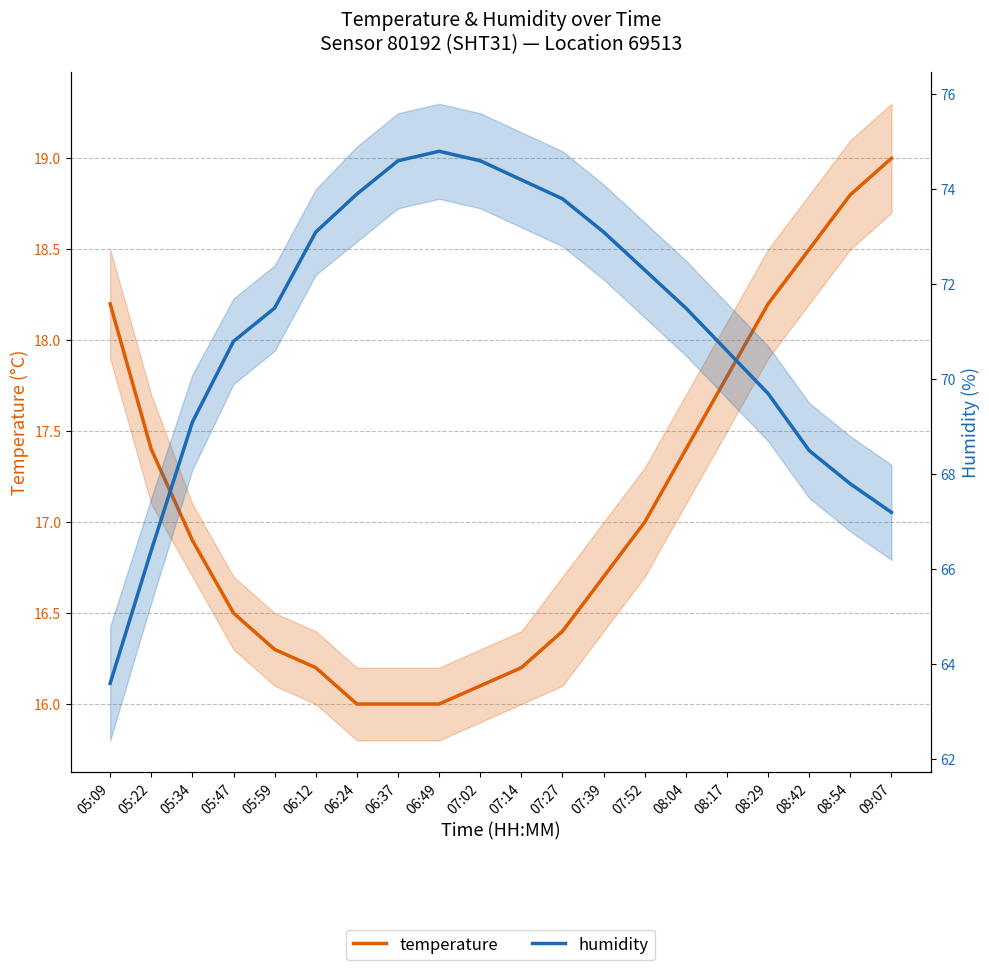

At which label is humidity closest to 69?

05:34